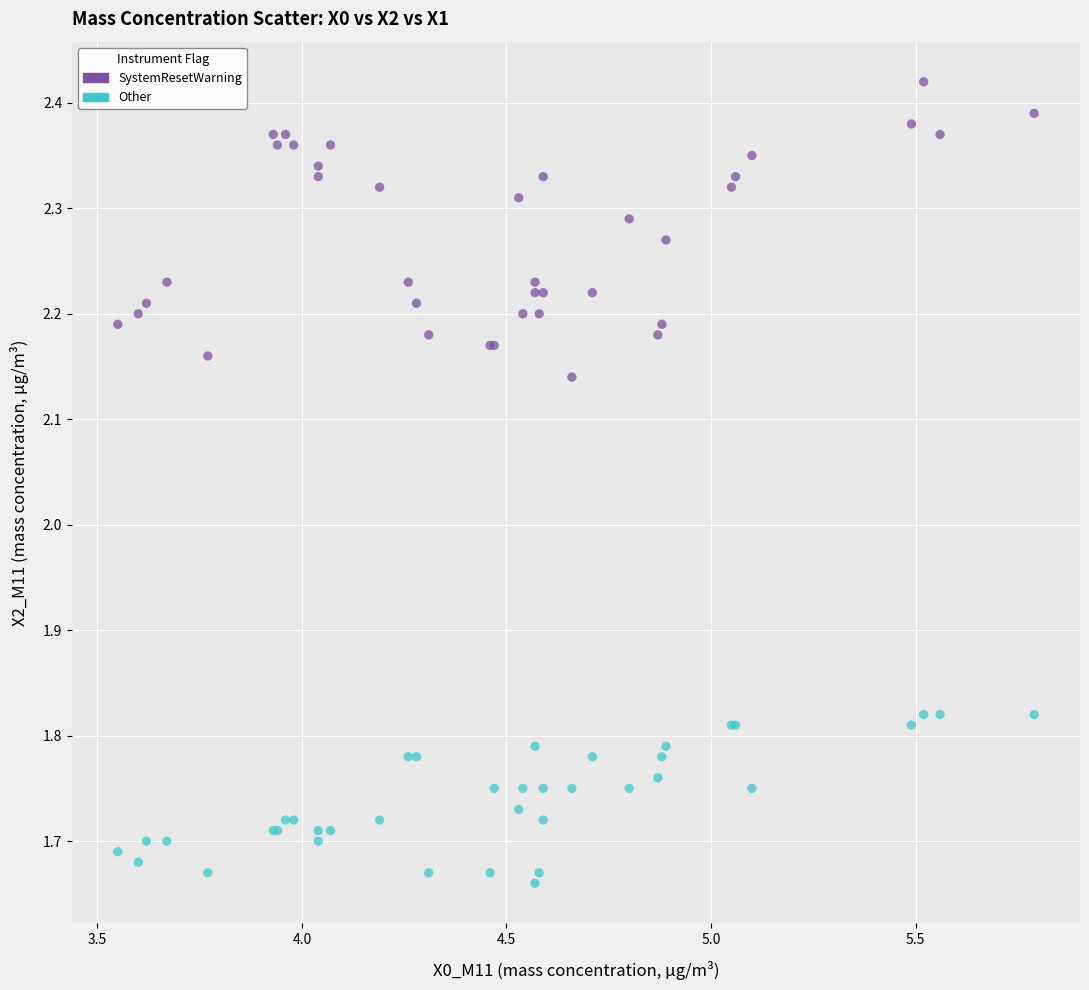

Which series reaches the maximum Y coordinate?

SystemResetWarning